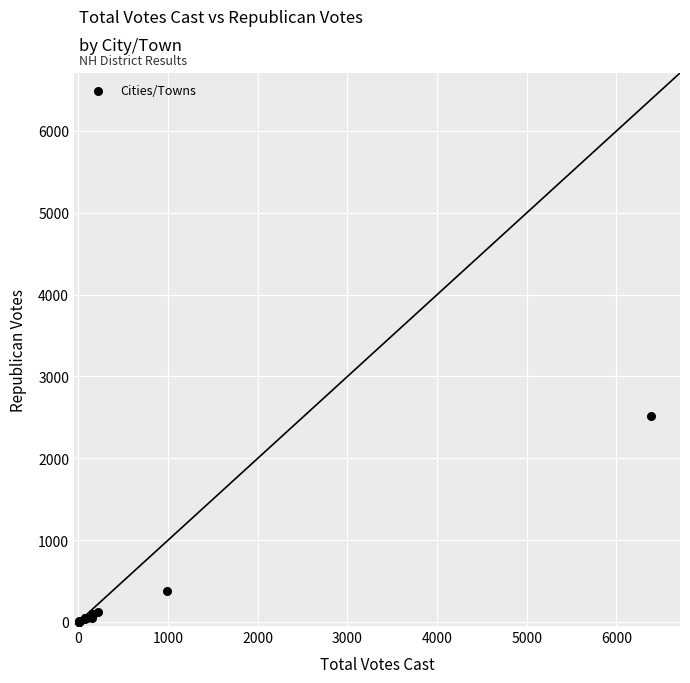

What Y value in the scatter plot is closest to 1258?

377